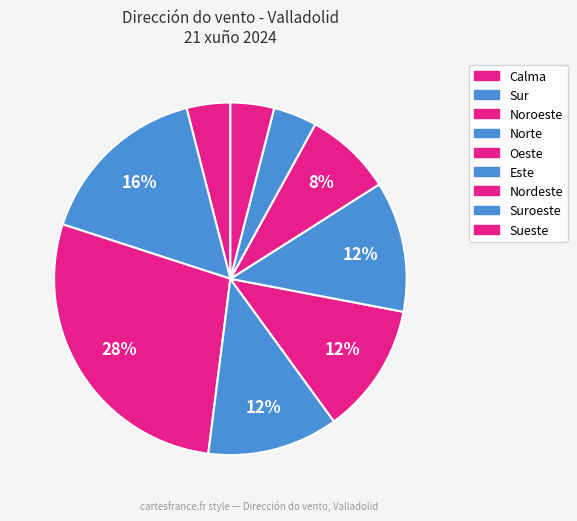

Count the number of slices in the pie.

9